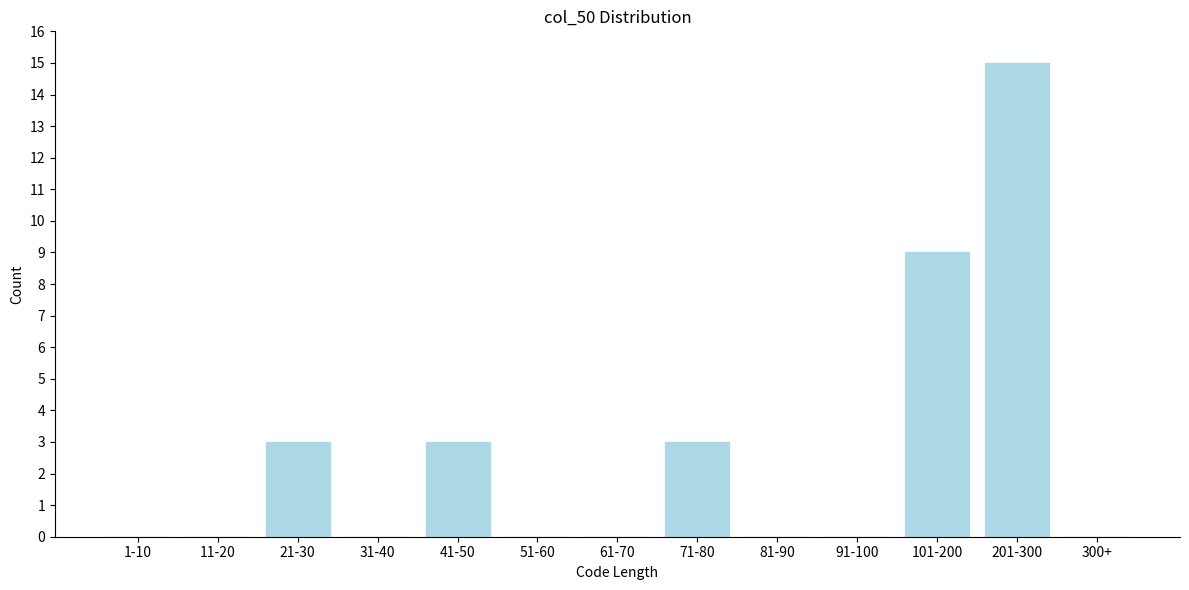

Reading left to right, extract all data points from this chart.

1-10=0	11-20=0	21-30=3	31-40=0	41-50=3	51-60=0	61-70=0	71-80=3	81-90=0	91-100=0	101-200=9	201-300=15	300+=0